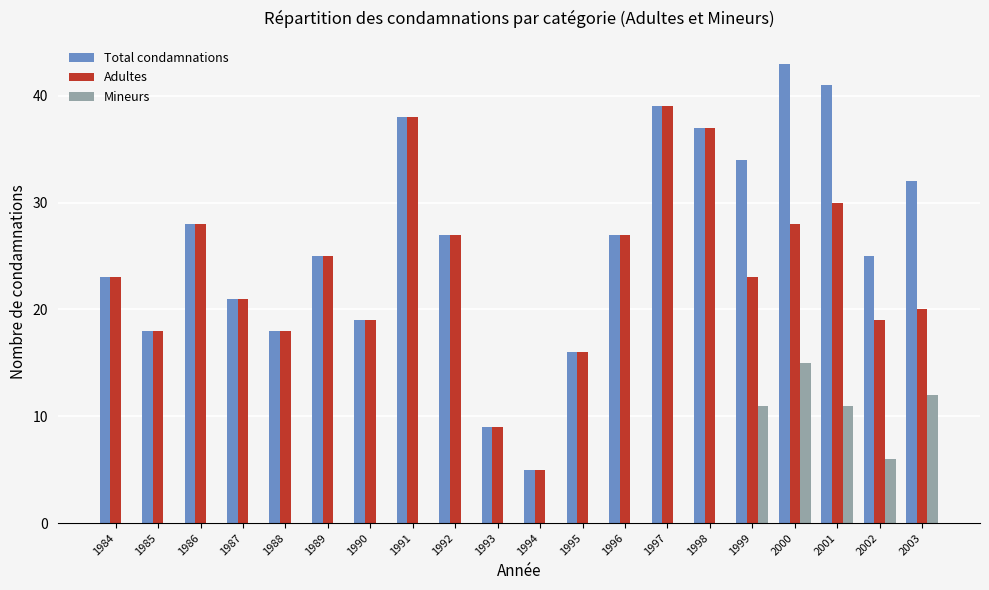

The value of Mineurs at 1993 is 7. True or false?

False